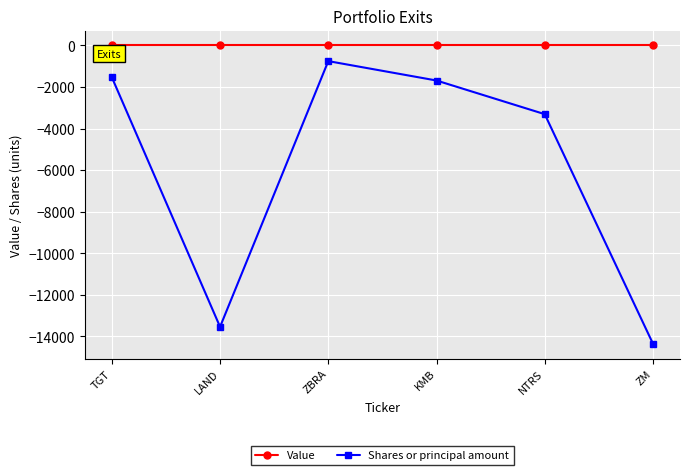

Reading right to left, transcribe all the data shown in this chart.

Value: ZM=0	NTRS=0	KMB=0	ZBRA=0	LAND=0	TGT=0
Shares or principal amount: ZM=-14350	NTRS=-3305	KMB=-1685	ZBRA=-752	LAND=-13541	TGT=-1530